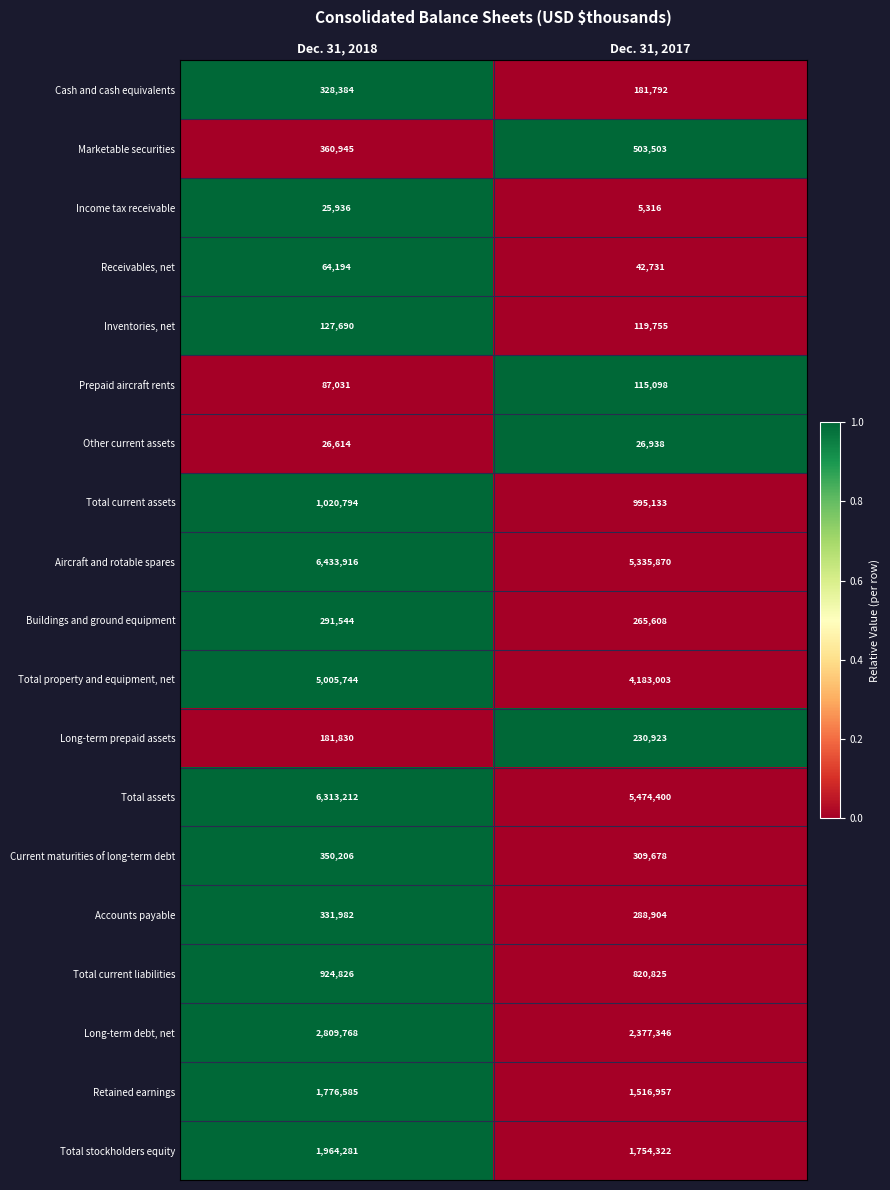

The value of Buildings and ground equipment at Dec. 31, 2018 is 502268. True or false?

False